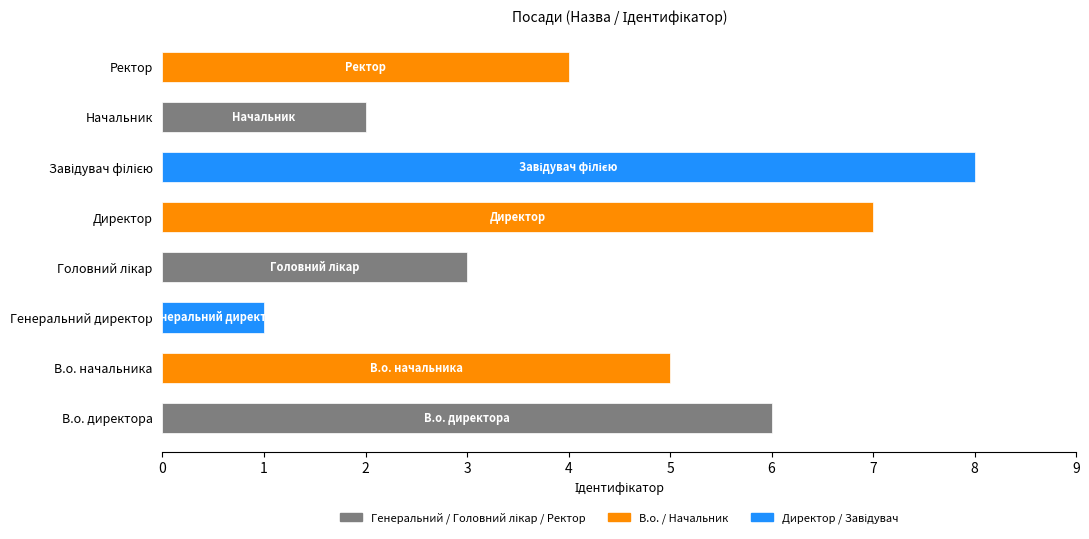

How many data points are less than 5?

4